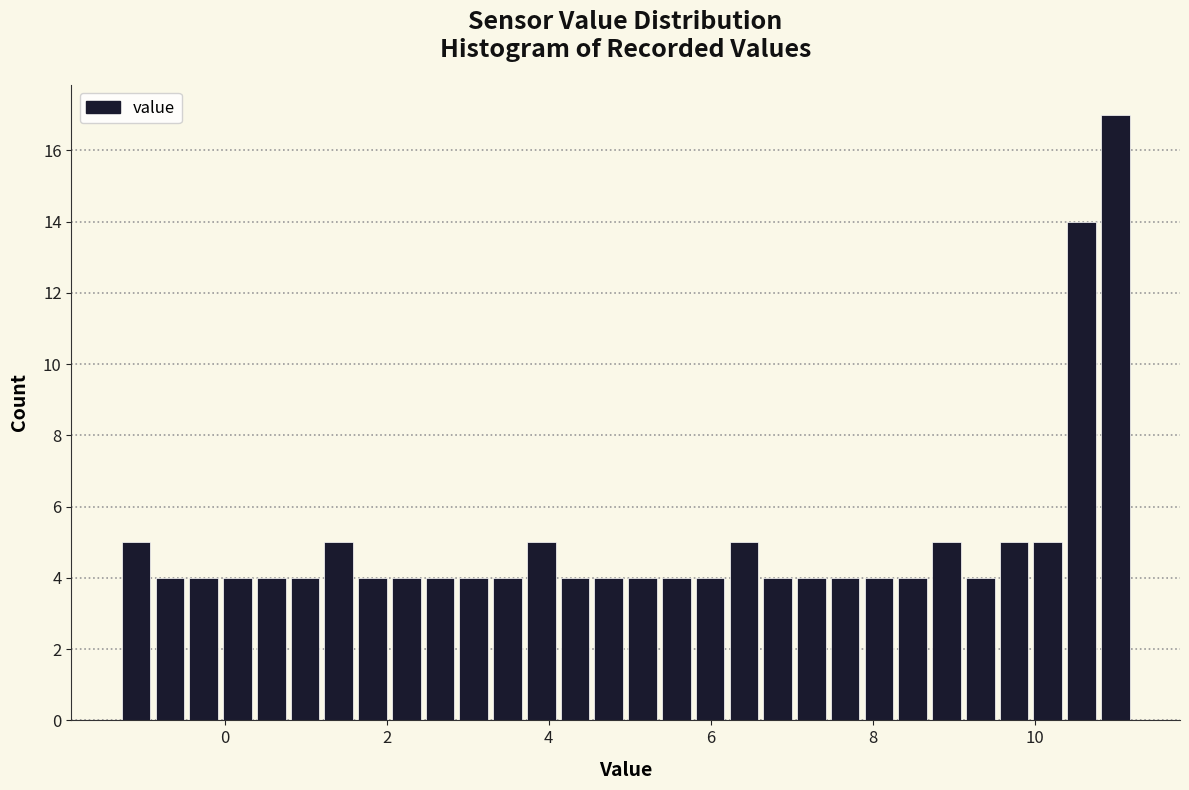

Around what value on the x-axis is the tallest bar? Give the approximate position of its centre, as read against the axis.

11.0